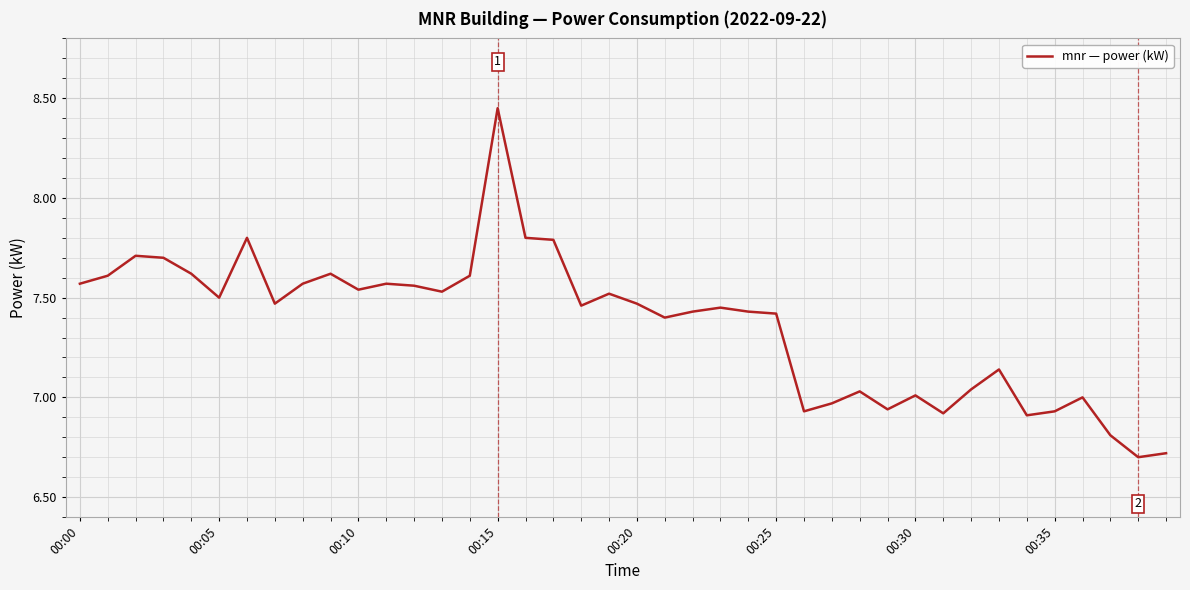

What is the minimum value shown in the chart?

6.7